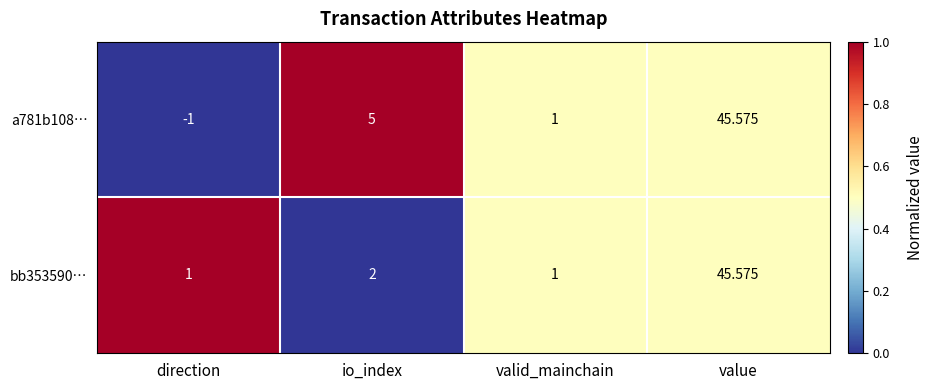

Between direction and value, which series saw the biggest shift?

a781b108…